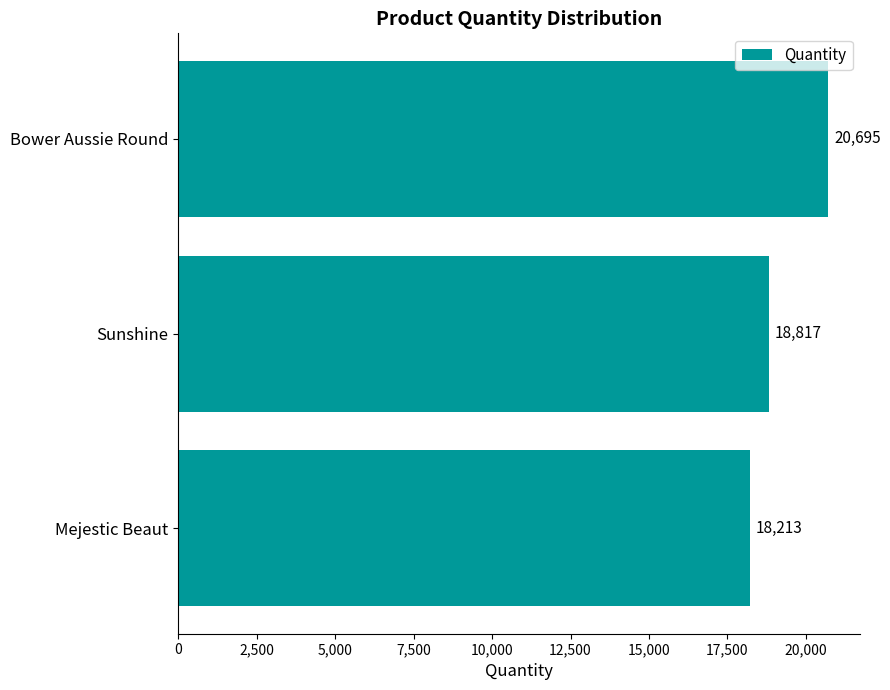

Is it true that the value at Mejestic Beaut is 18213?

True